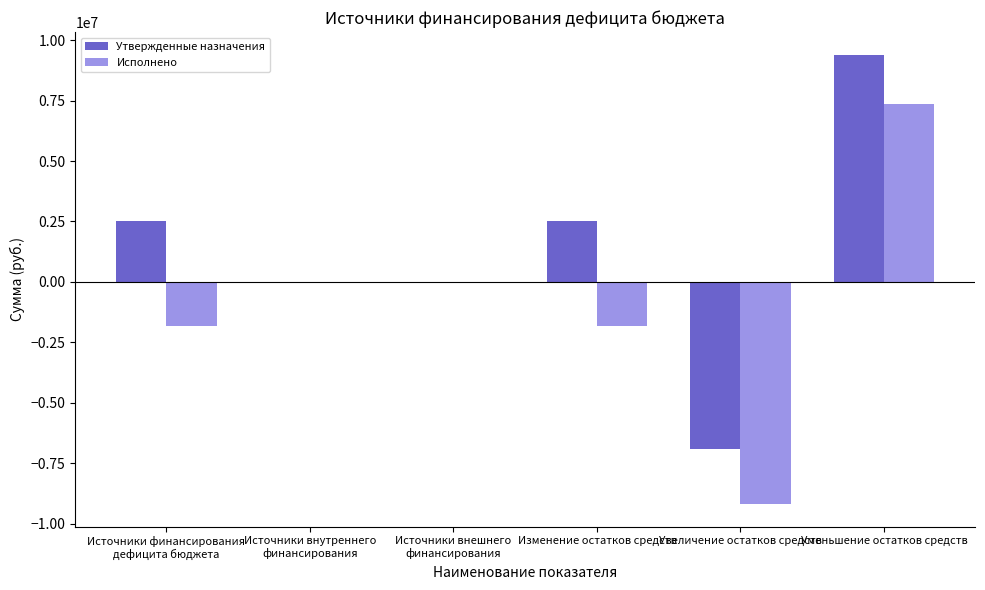

Read the Утвержденные назначения value at Увеличение остатков средств.

-6900564.0